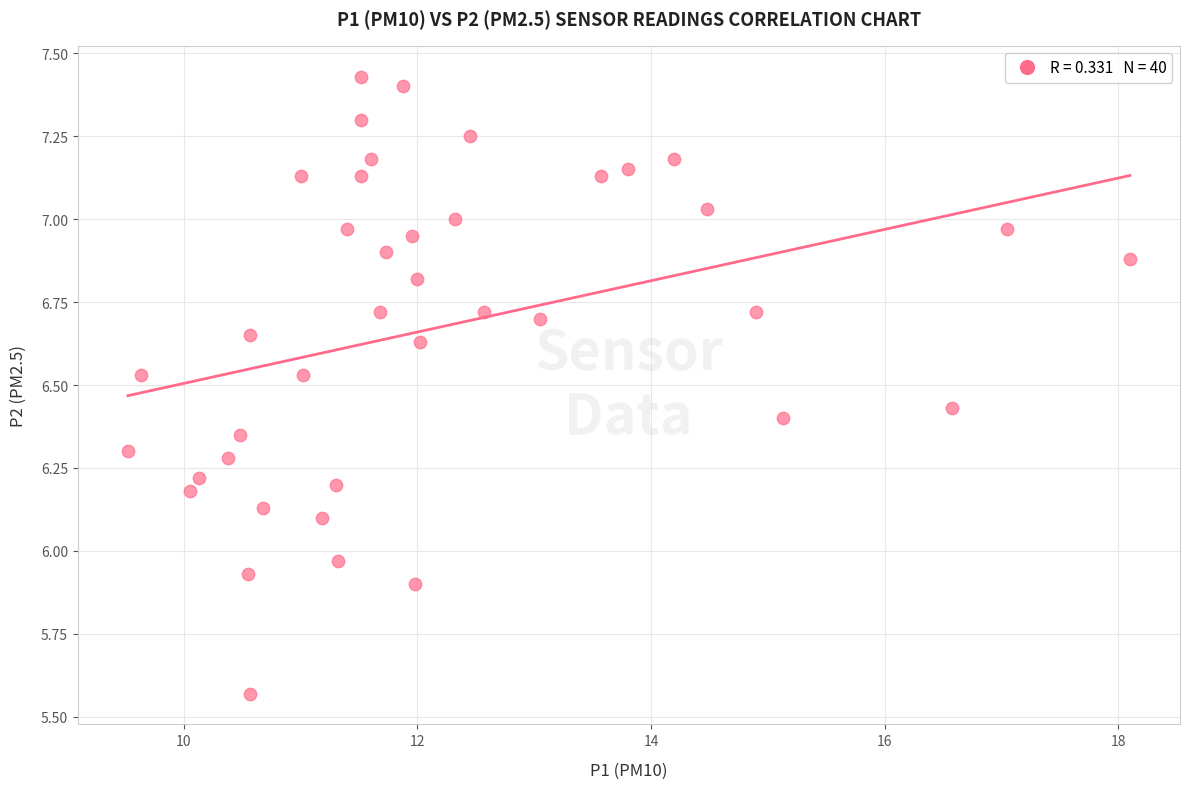

What is the range of X values (max minus min)?

8.6